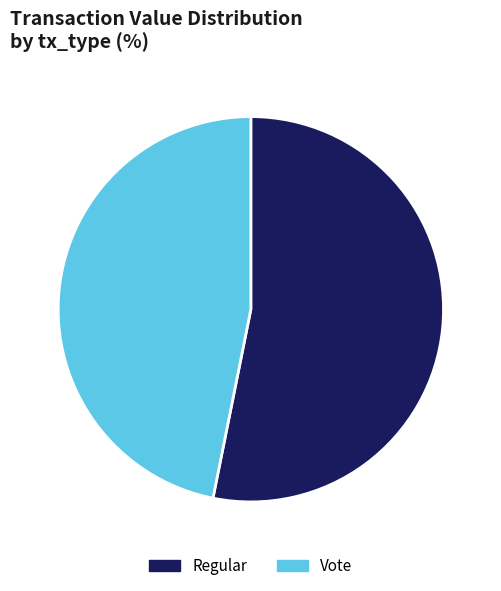

Does any single category account for the majority?

Yes